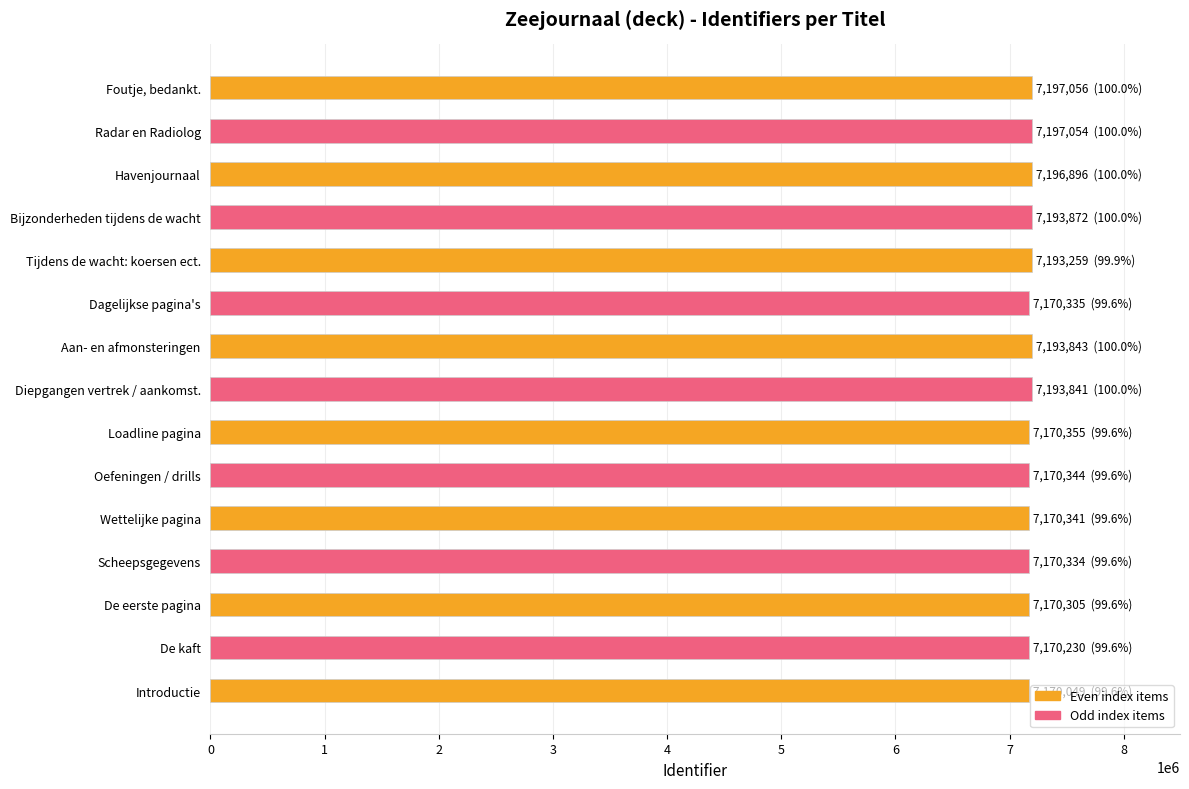

Is it true that the value at Dagelijkse pagina's is 7170335?

True